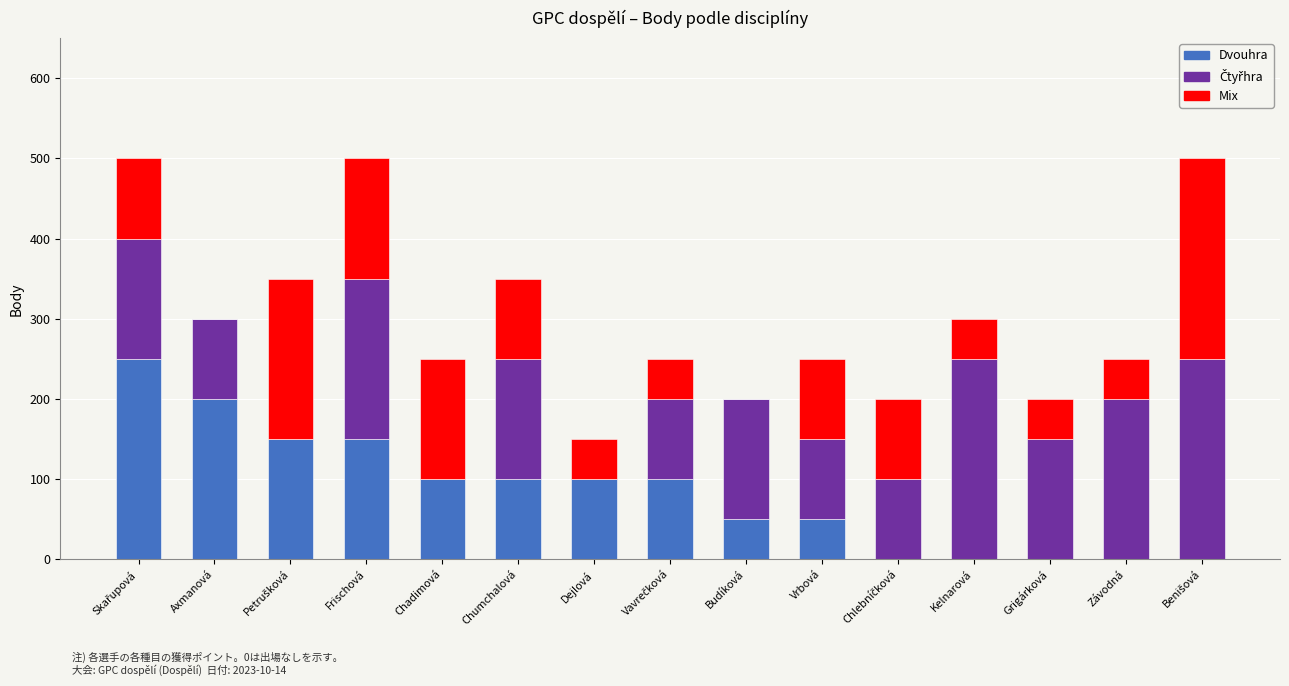

What is the sum of all Dvouhra values?

1250